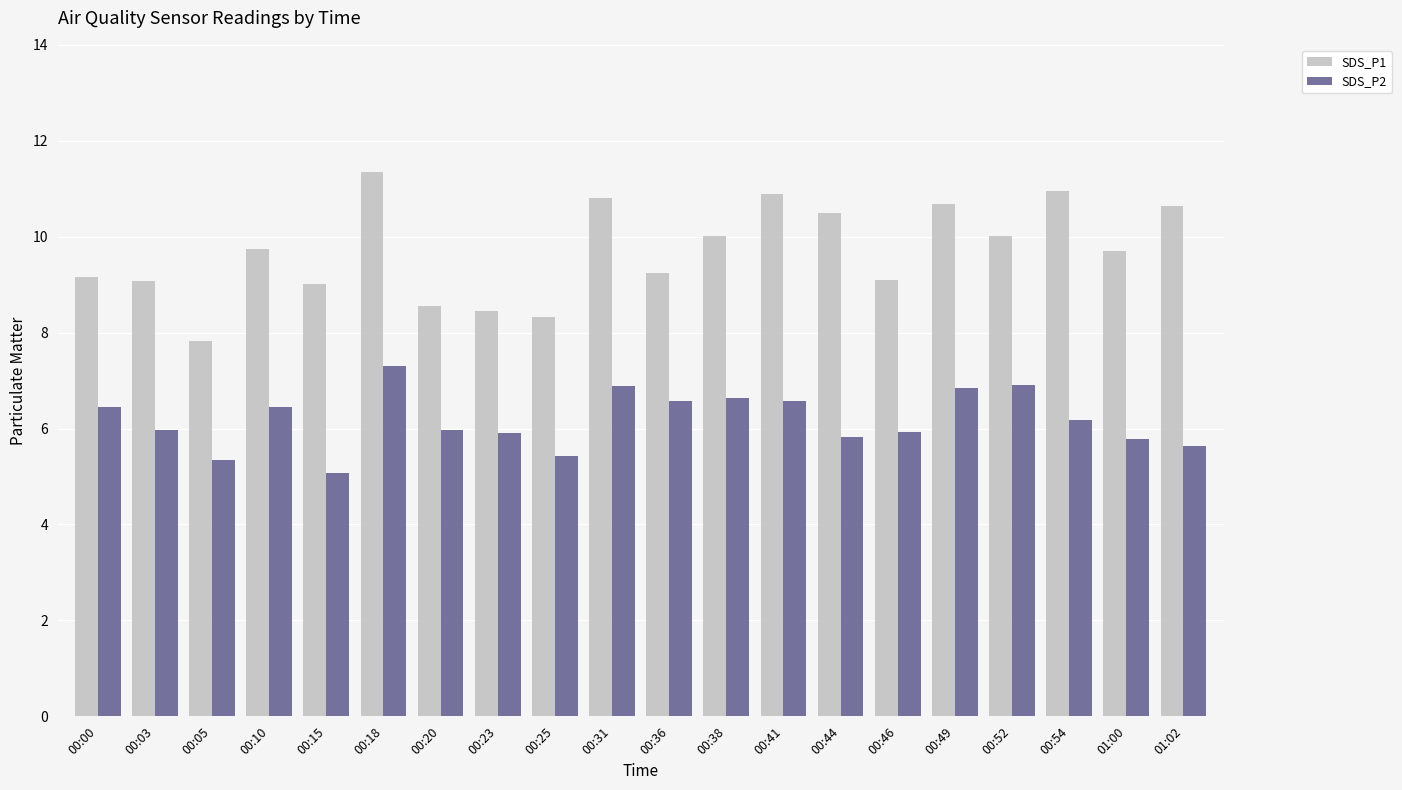

What is the difference between the highest and lowest values at 00:03?

3.1